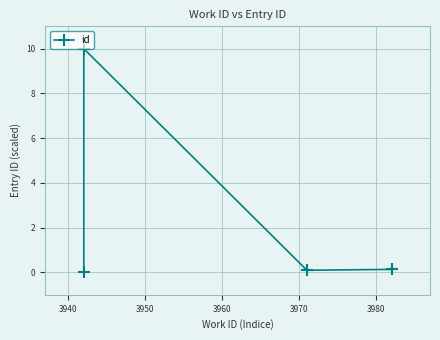

What is the difference between the maximum and minimum values?

10.0